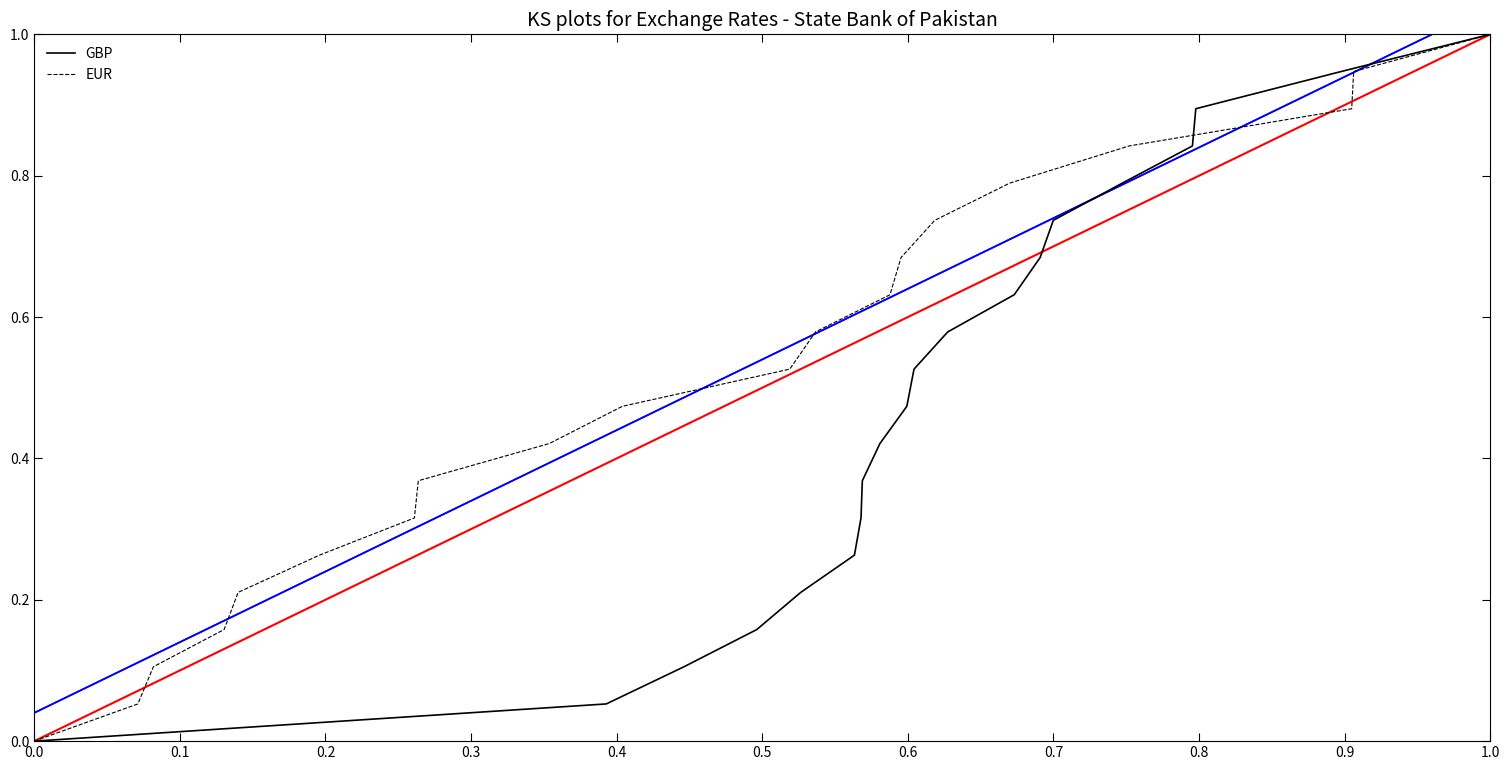

What are all the series names shown in the legend?

GBP, EUR